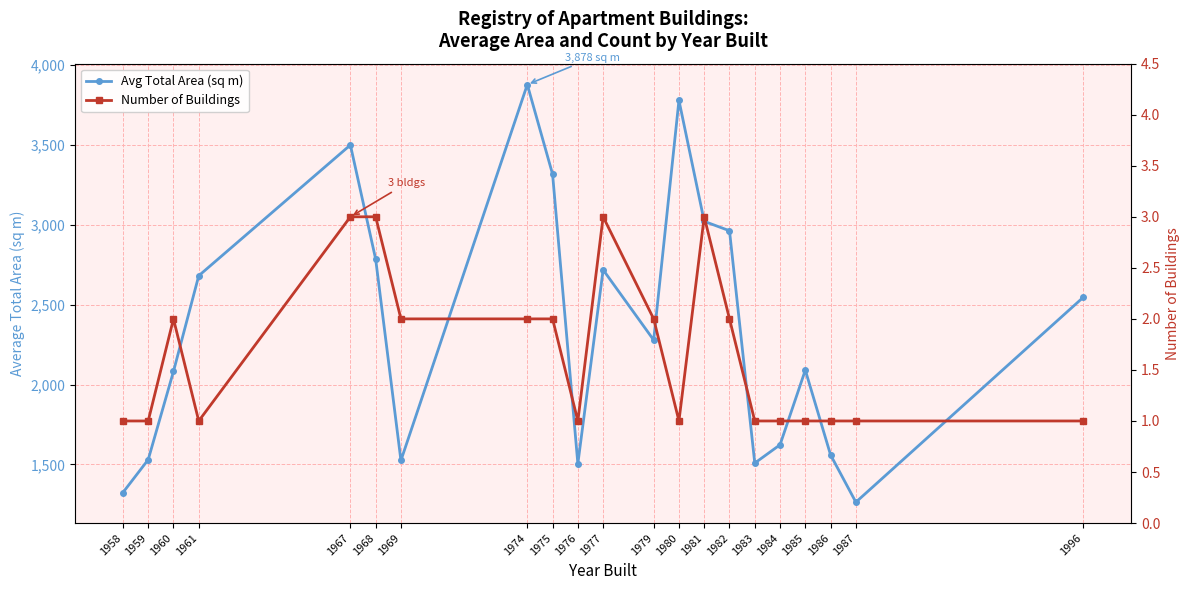

What is the approximate value of Avg Total Area (sq m) at 1980?

3779.0